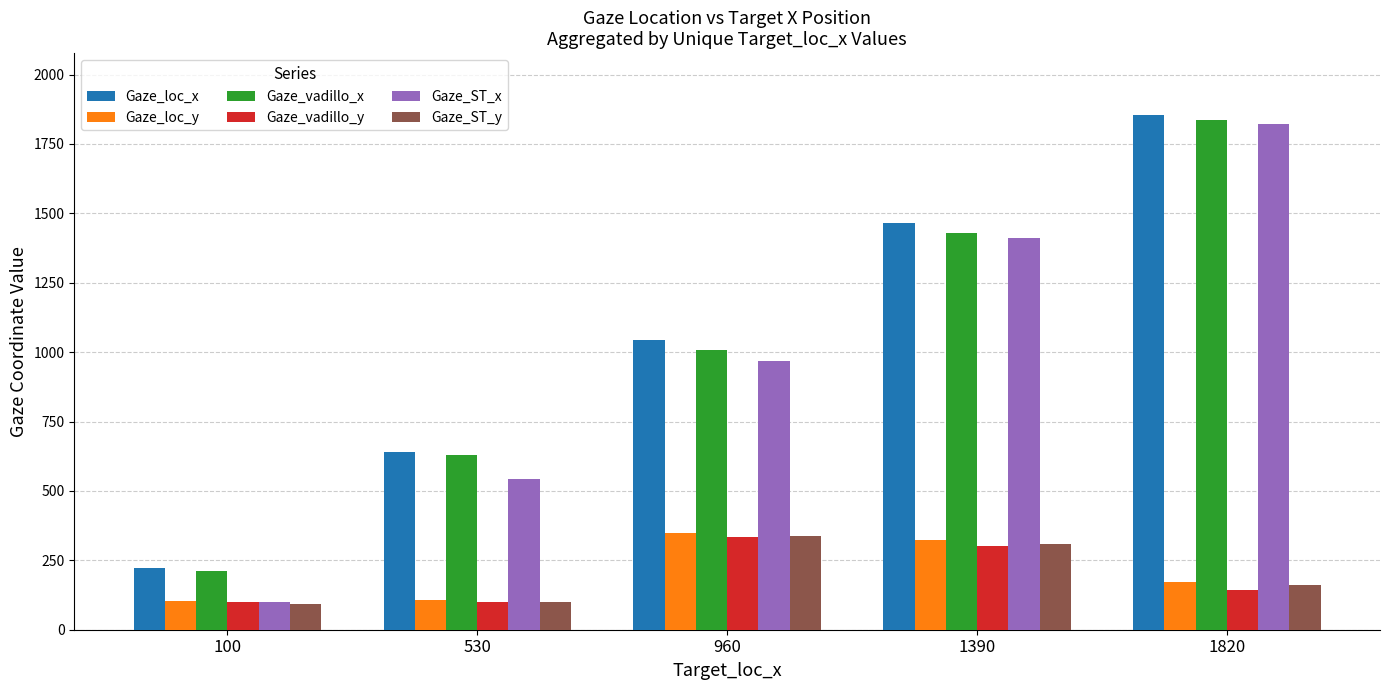

What is the total value across all series at 100?

829.0